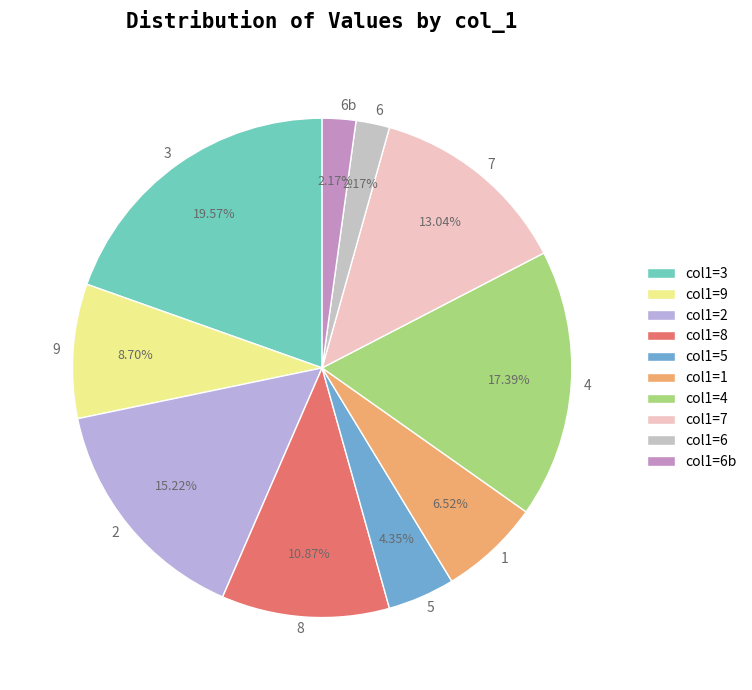

What percentage is the 7 slice, to the nearest percent?

13%